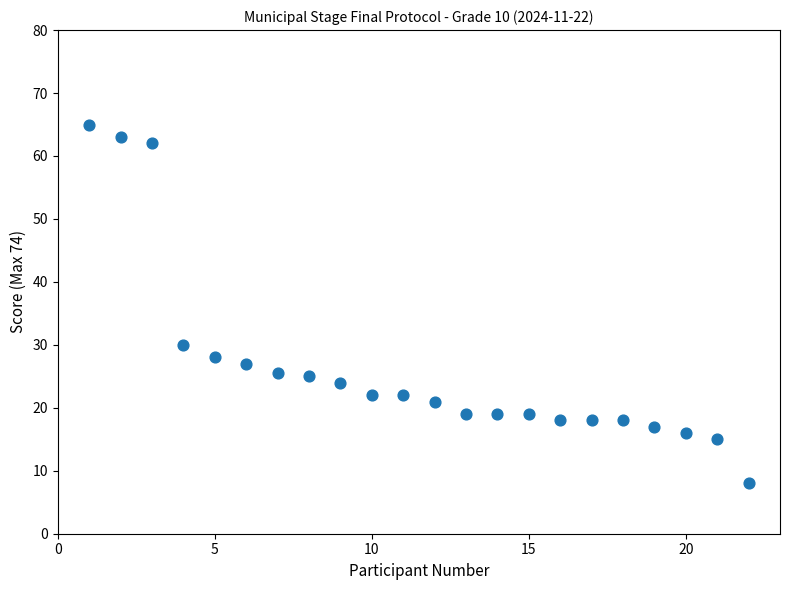

What Y value in the scatter plot is closest to 36?

30.0